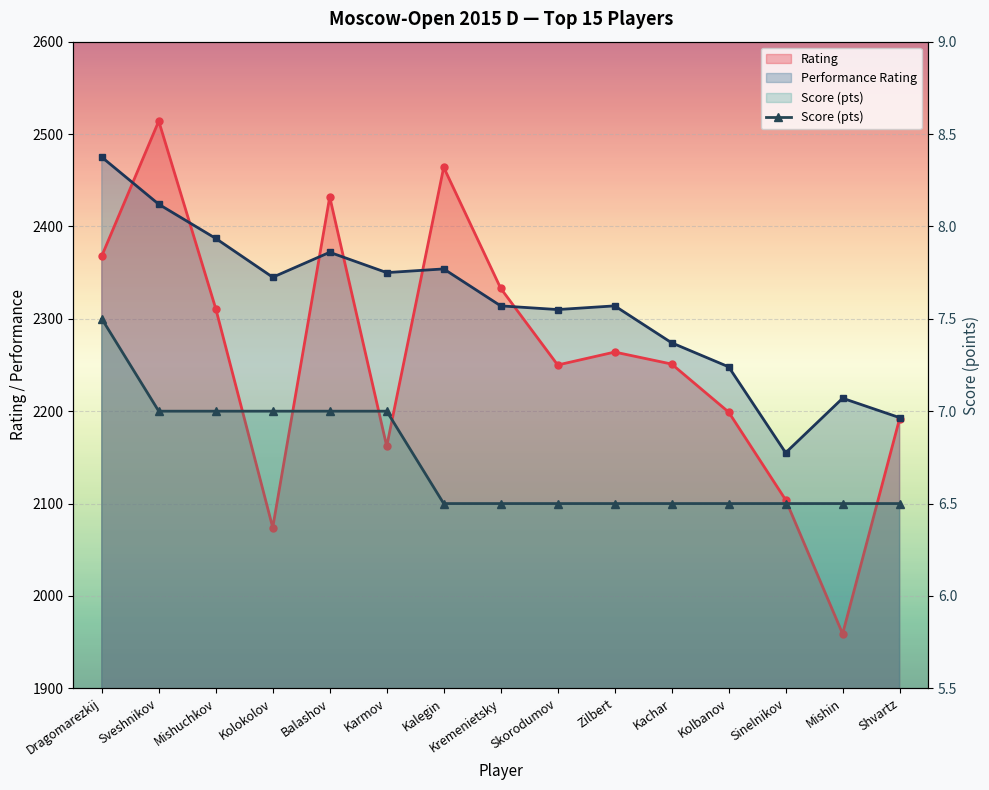

Reading left to right, what are all the values shown in this chart?

Rating: 2368.0	2514.0	2311.0	2074.0	2432.0	2162.0	2464.0	2333.0	2250.0	2264.0	2251.0	2199.0	2104.0	1959.0	2192.0
Performance Rating: 2475.0	2424.0	2387.0	2345.0	2372.0	2350.0	2354.0	2314.0	2310.0	2314.0	2274.0	2248.0	2155.0	2214.0	2193.0
Score: 7.5	7.0	7.0	7.0	7.0	7.0	6.5	6.5	6.5	6.5	6.5	6.5	6.5	6.5	6.5